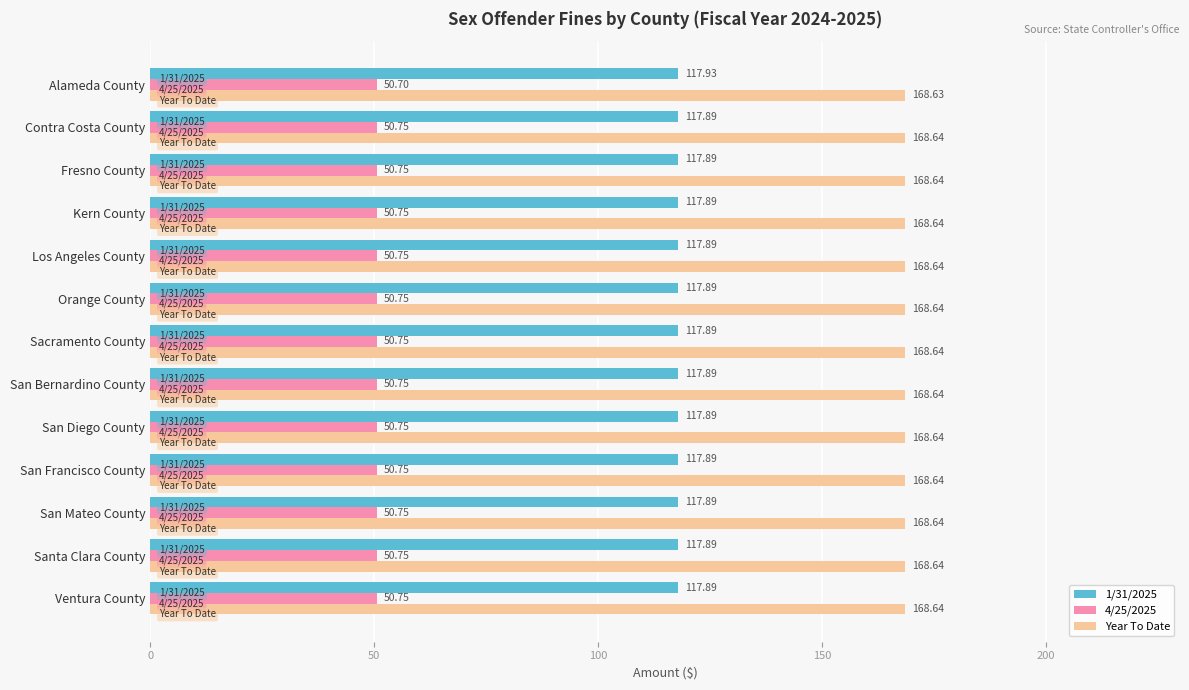

Count the number of data series in this chart.

3